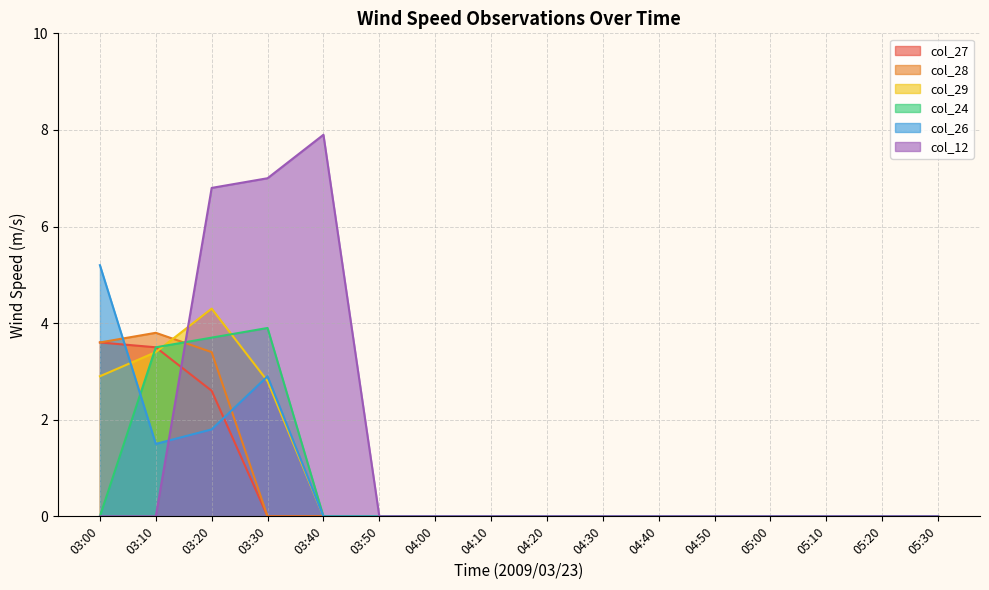

What is the value of the col_12 point at the 3rd from the left?

6.8